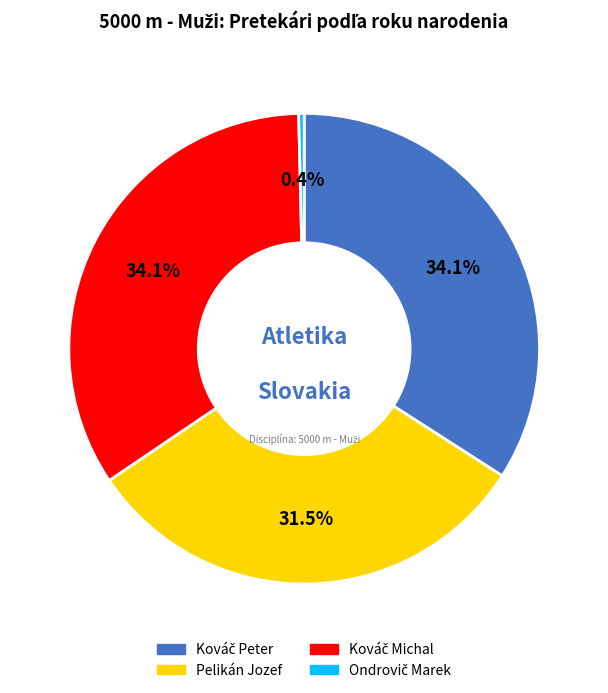

Does any single category account for the majority?

No